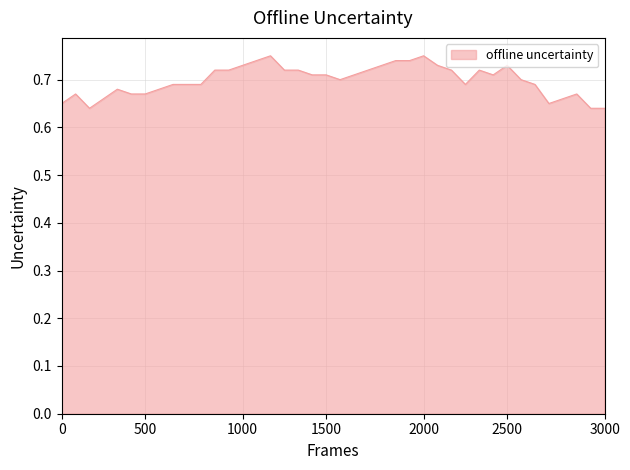

Is this an area chart (filled region under the line)?

Yes